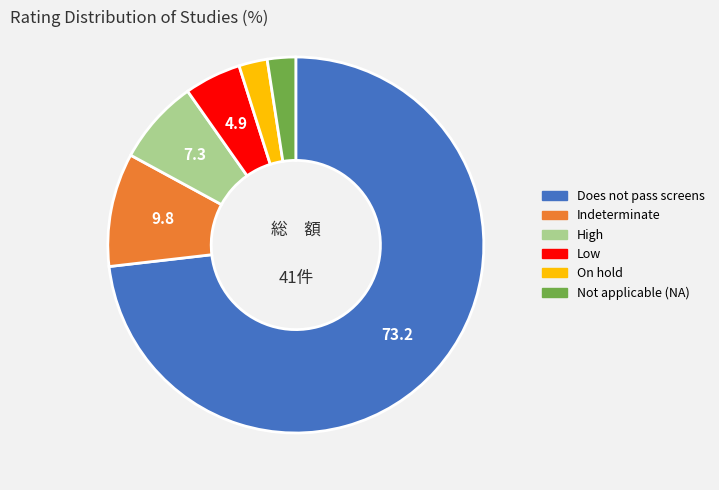

Is it true that Low is 5% of the pie?

True